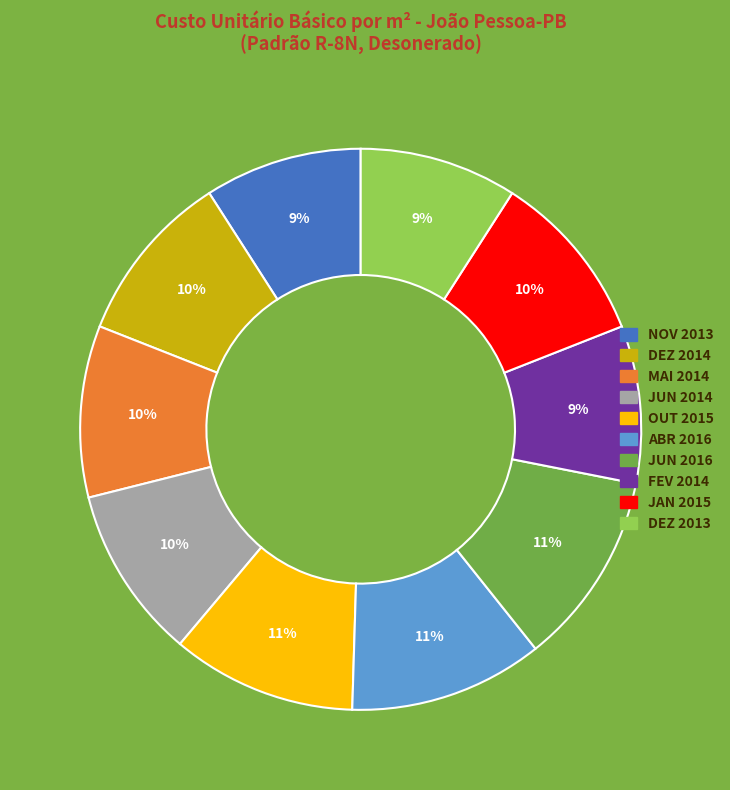

To the nearest percent, what is the difference between the largest and smallest slice percentages?

2%